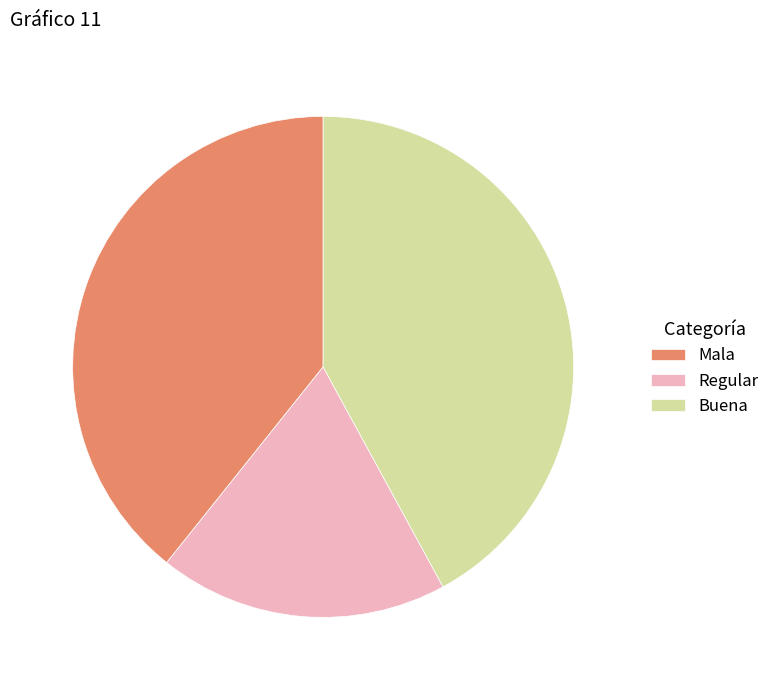

Count the number of slices in the pie.

3